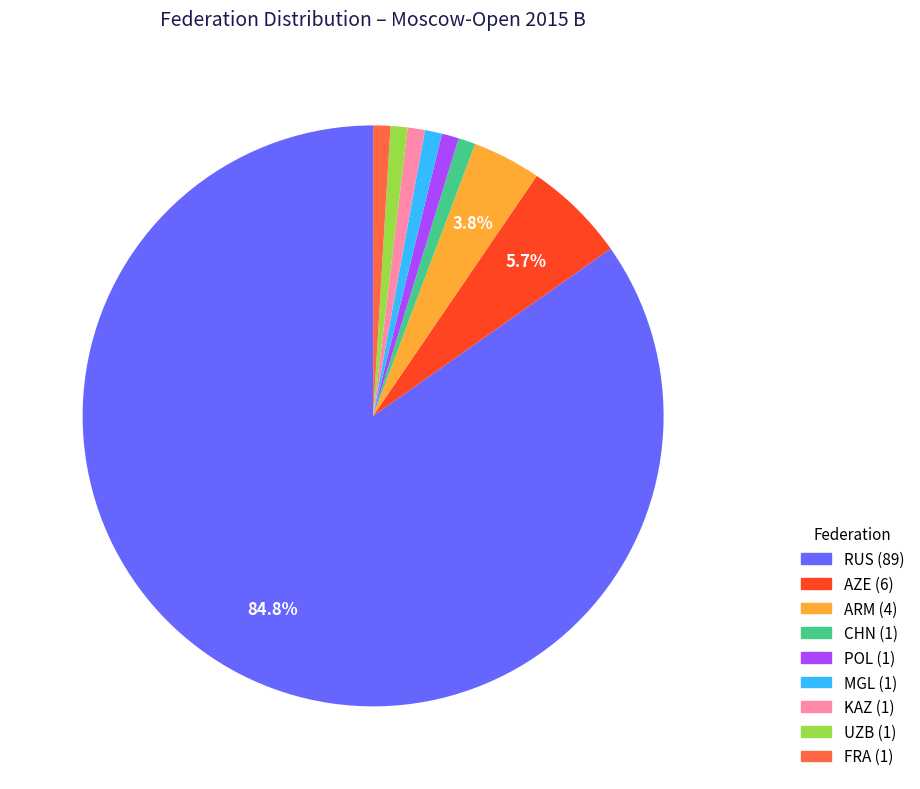

Combined, do MGL and ARM account for over 50%?

No